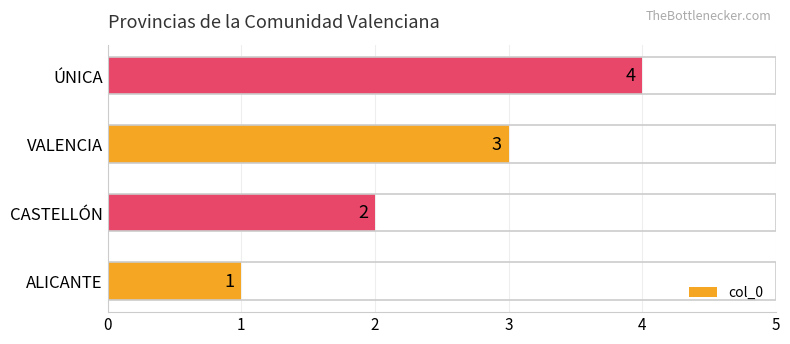

The chart shows a value of 4 at CASTELLÓN. True or false?

False